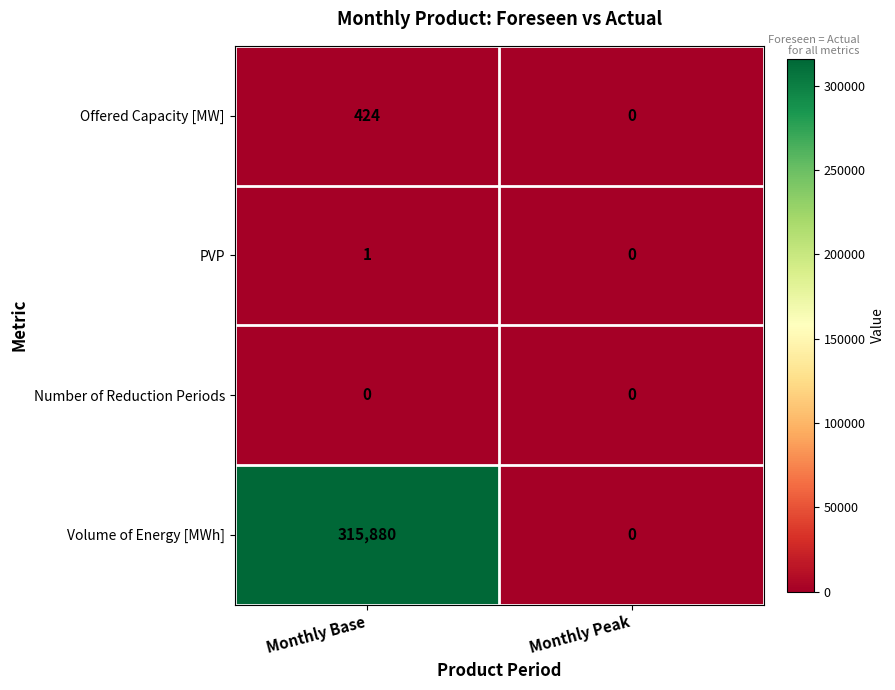

How many categories are shown in the chart?

2